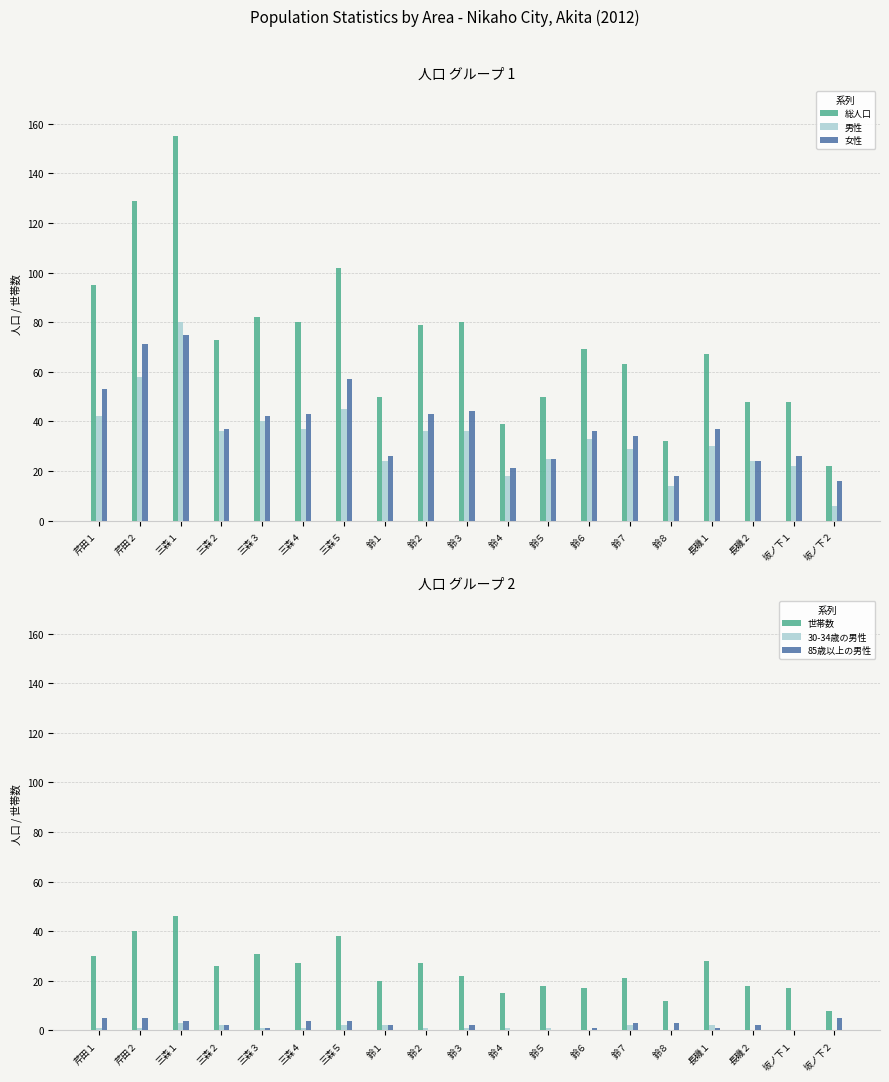

What is the value of the 世帯数 bar at the 11th from the left?

15